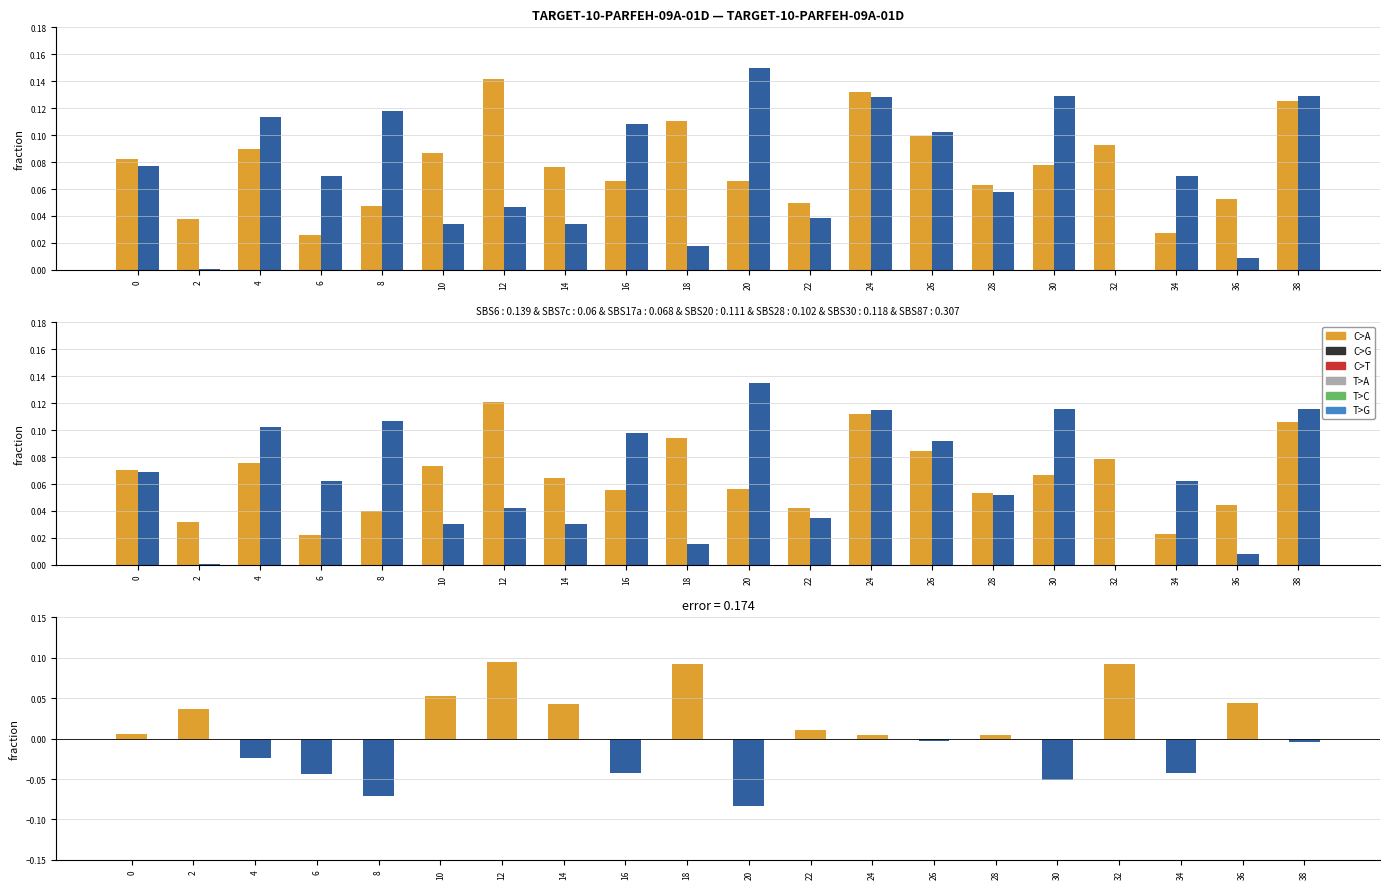

Reading left to right, extract all data points from this chart.

C>A: 0.0	0.0	0.0	0.0	0.0	0.1	0.1	0.0	0.0	0.1	0.0	0.0	0.0	0.0	0.0	0.0	0.1	0.0	0.0	0.0
C>G: 0.0	0.0	-0.0	-0.0	-0.1	0.0	0.0	0.0	-0.0	0.0	-0.1	0.0	0.0	-0.0	0.0	-0.1	0.0	-0.0	0.0	-0.0